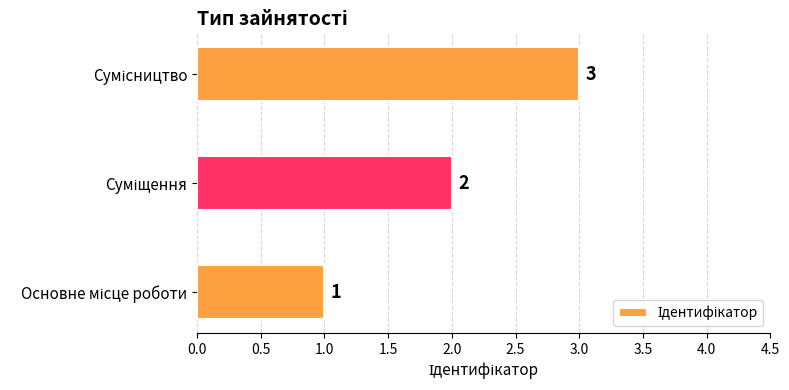

Count the values in the range 1 to 3.

3